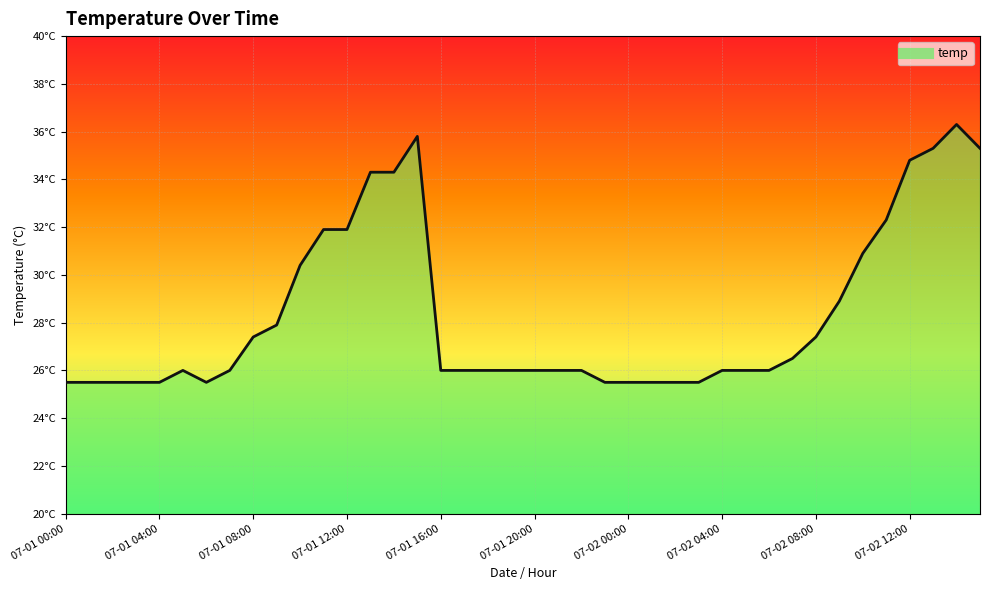

What value does the data have at 2017-07-01 18:00?

26.0